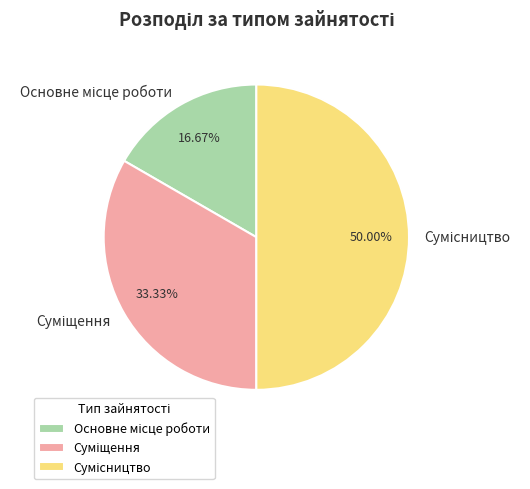

How many slices are in this pie chart?

3